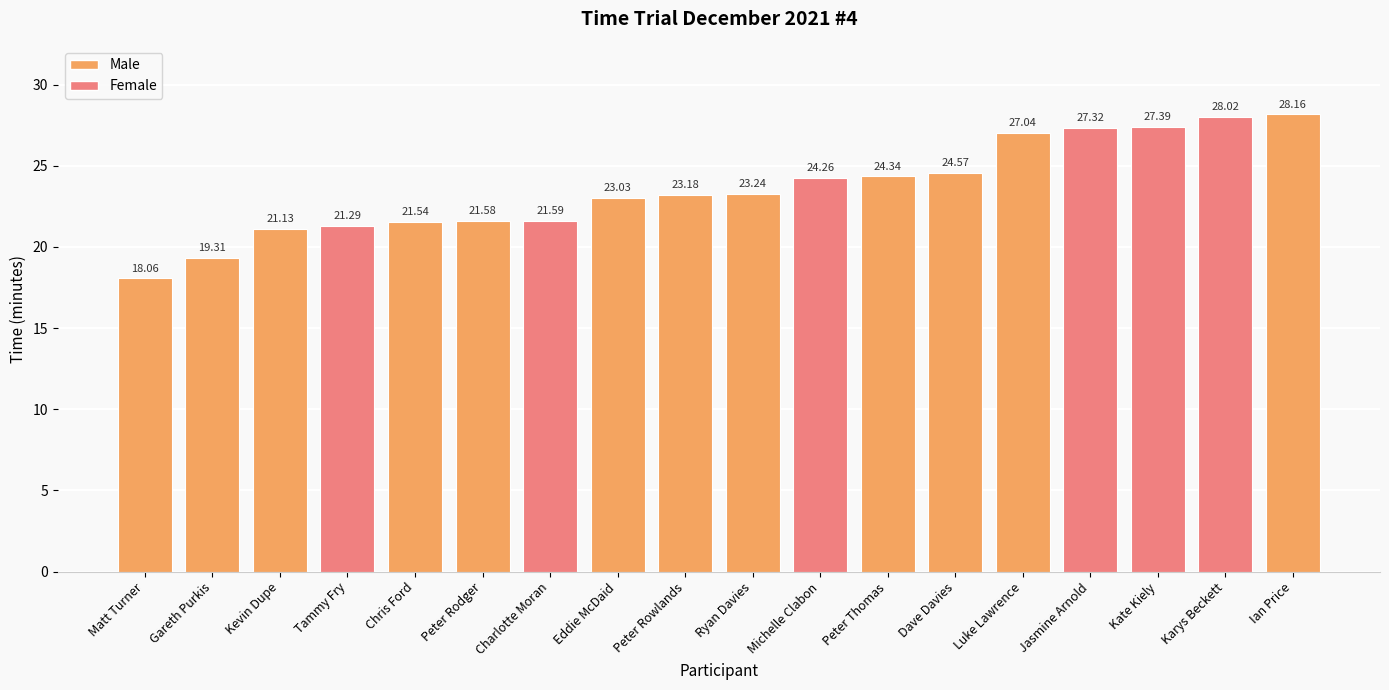

List the labels in order of value, largest first.

Ian Price, Karys Beckett, Kate Kiely, Jasmine Arnold, Luke Lawrence, Dave Davies, Peter Thomas, Michelle Clabon, Ryan Davies, Peter Rowlands, Eddie McDaid, Charlotte Moran, Peter Rodger, Chris Ford, Tammy Fry, Kevin Dupe, Gareth Purkis, Matt Turner